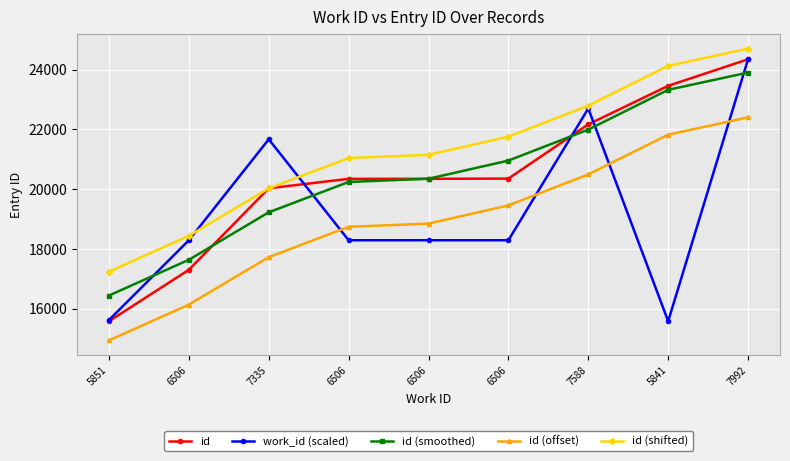

How many lines are shown in the chart?

5